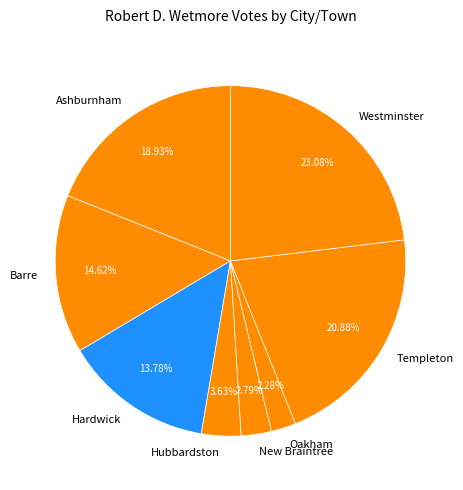

True or false: Hardwick accounts for 14% of the total.

True